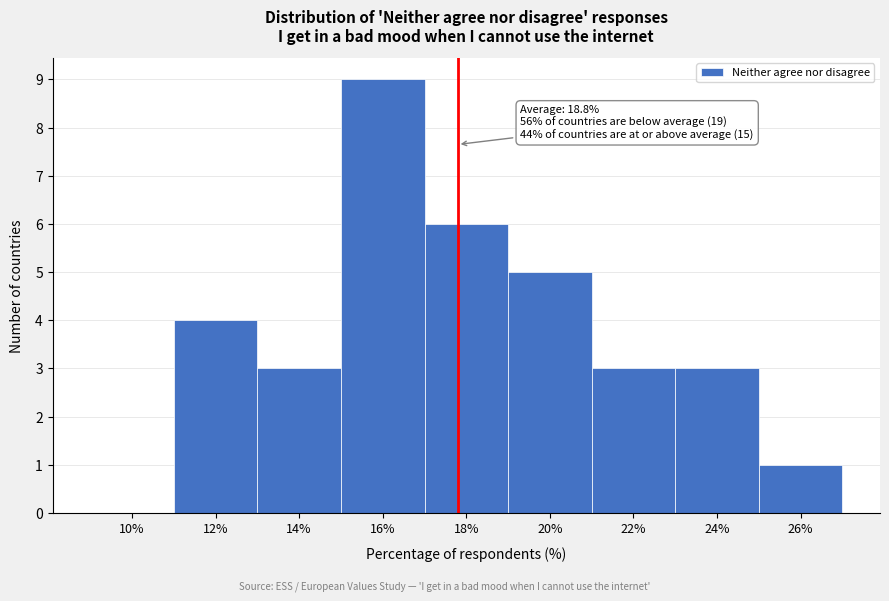

Reading right to left, extract all data points from this chart.

26%=1	24%=3	22%=3	20%=5	18%=6	16%=9	14%=3	12%=4	10%=0